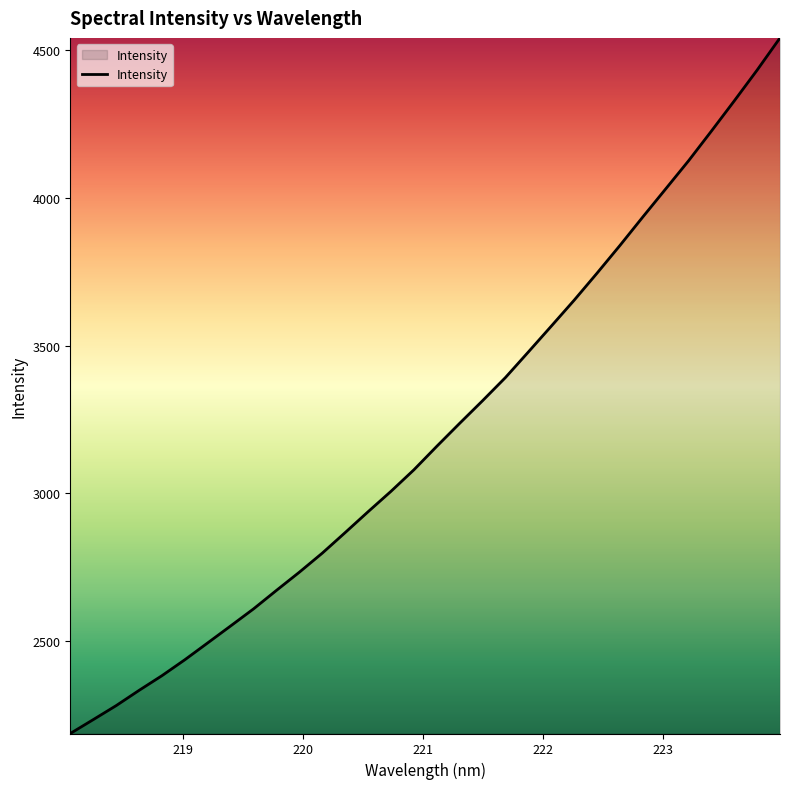

What is the smallest value displayed?

2187.6